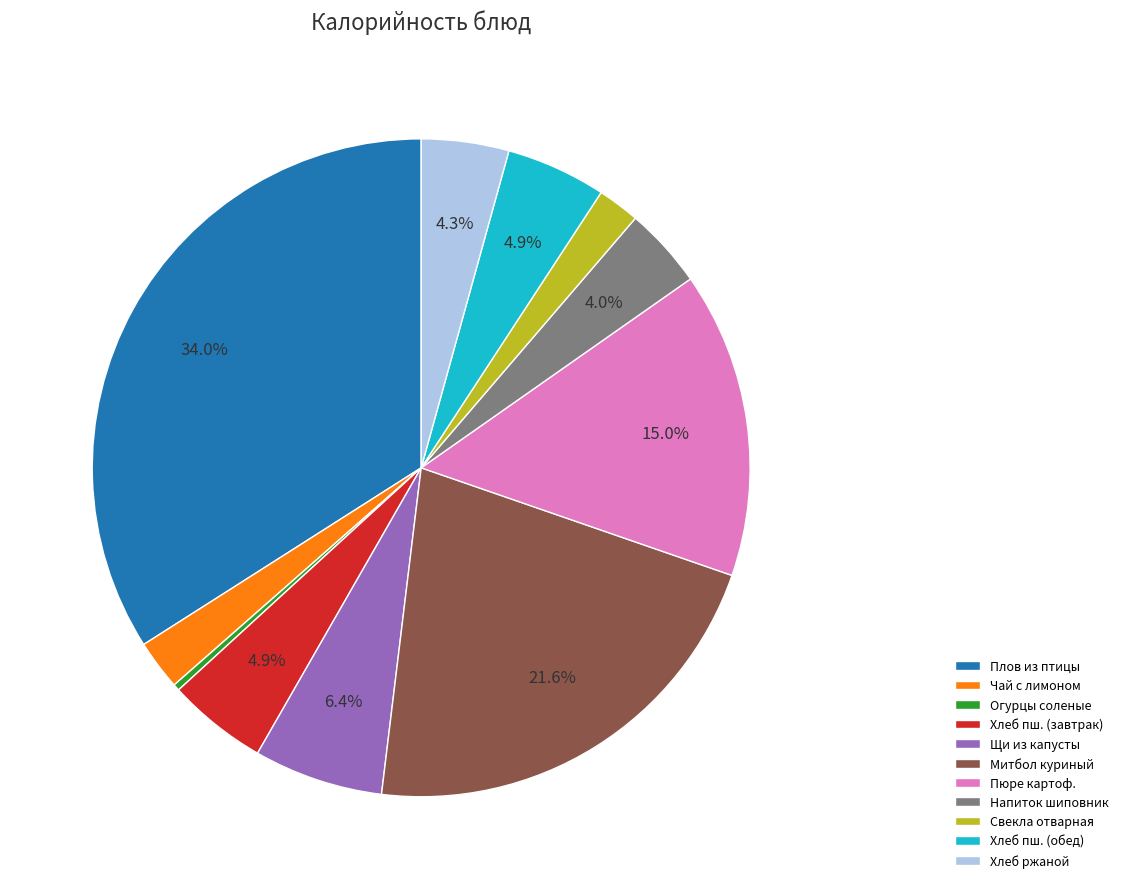

How many slices are in this pie chart?

11